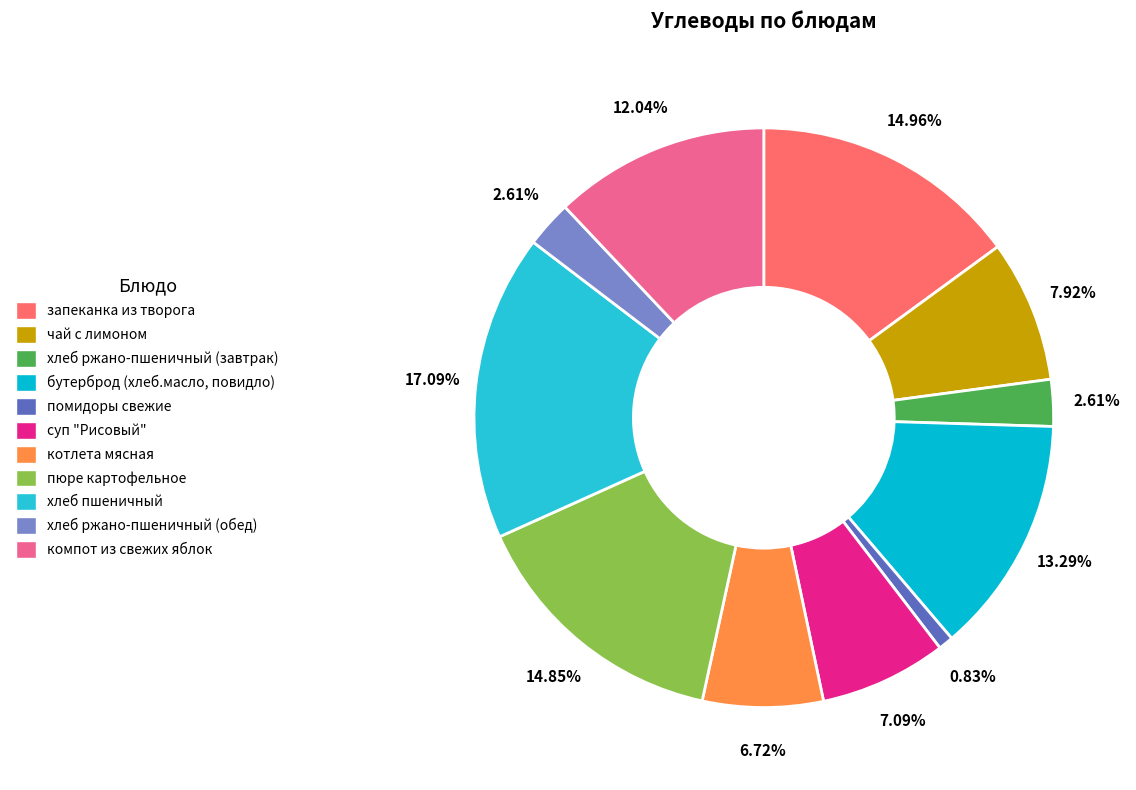

What is the smallest slice in the pie chart?

помидоры свежие